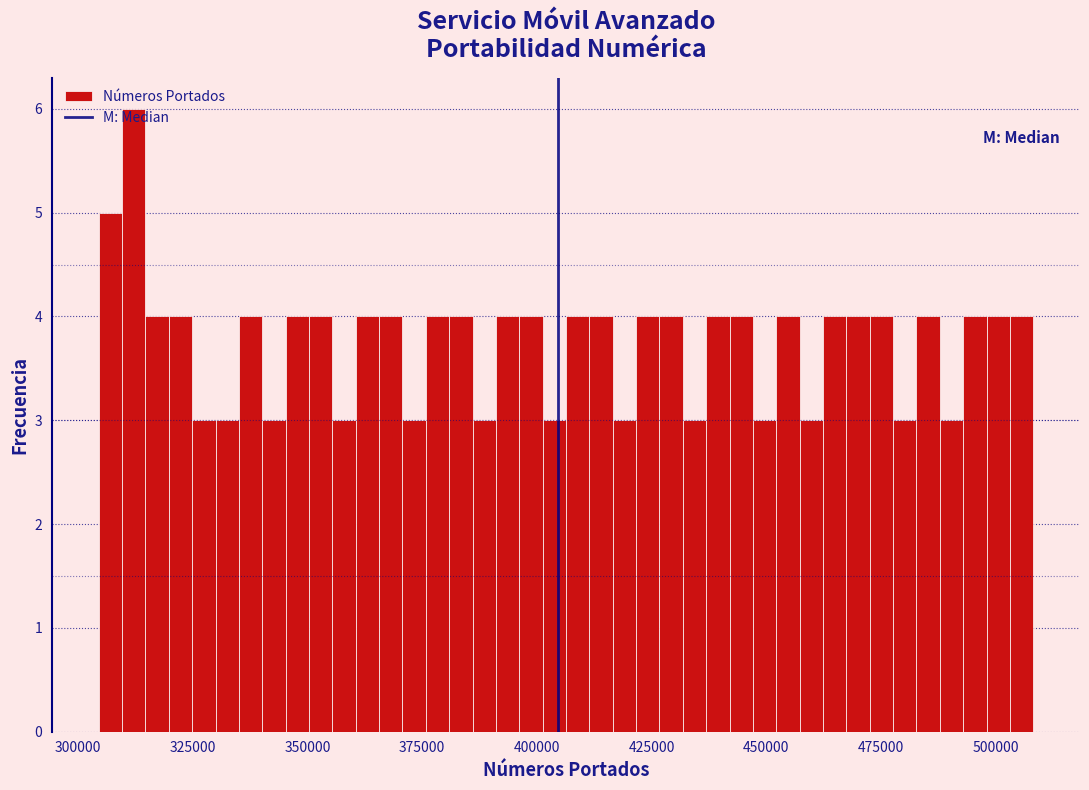

Around what value on the x-axis is the tallest bar? Give the approximate position of its centre, as read against the axis.

310000